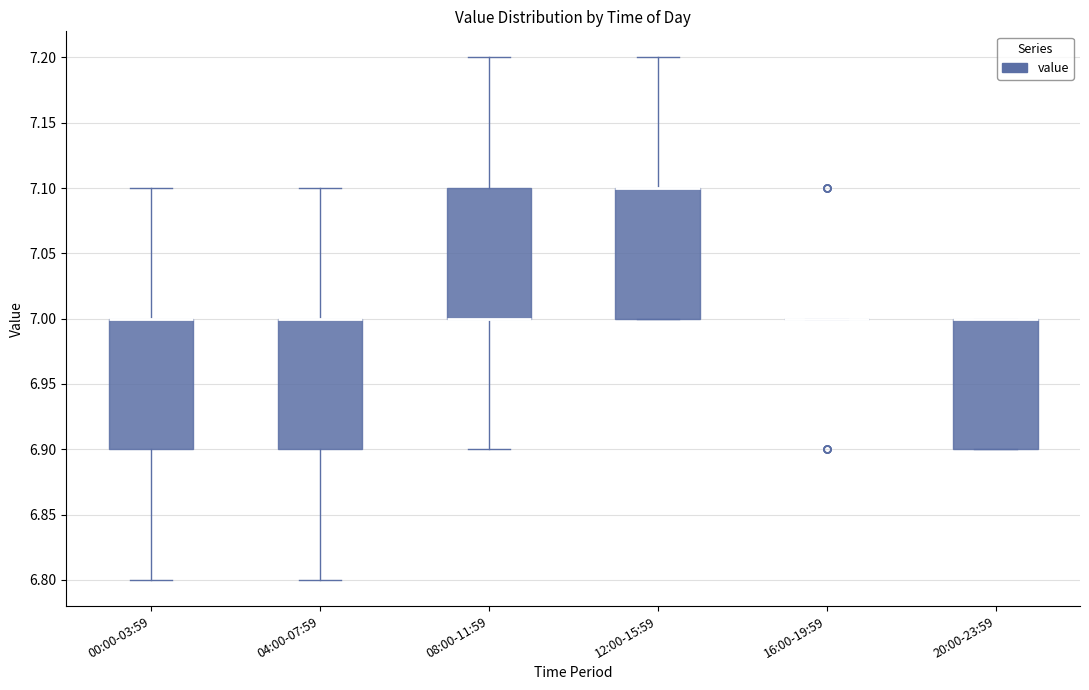

Reading left to right, read every box against the y-axis: the position of its median line, the range the box covers, and the ends of its whiskers. The values are not printed on the chart, so give them approximately, as read against the axis.

00:00-03:59: median 7.0 (drawn on the box's upper edge), box 6.9 to 7.0, whiskers 6.8 to 7.1
04:00-07:59: median 7.0 (drawn on the box's upper edge), box 6.9 to 7.0, whiskers 6.8 to 7.1
08:00-11:59: median 7.0 (drawn on the box's lower edge), box 7.0 to 7.1, whiskers 6.9 to 7.2
12:00-15:59: median 7.1 (drawn on the box's upper edge), box 7.0 to 7.1, whiskers 7.0 to 7.2
16:00-19:59: box collapsed to a line at 7.0, whiskers 7.0 to 7.0
20:00-23:59: median 7.0 (drawn on the box's upper edge), box 6.9 to 7.0, whiskers 6.9 to 7.0